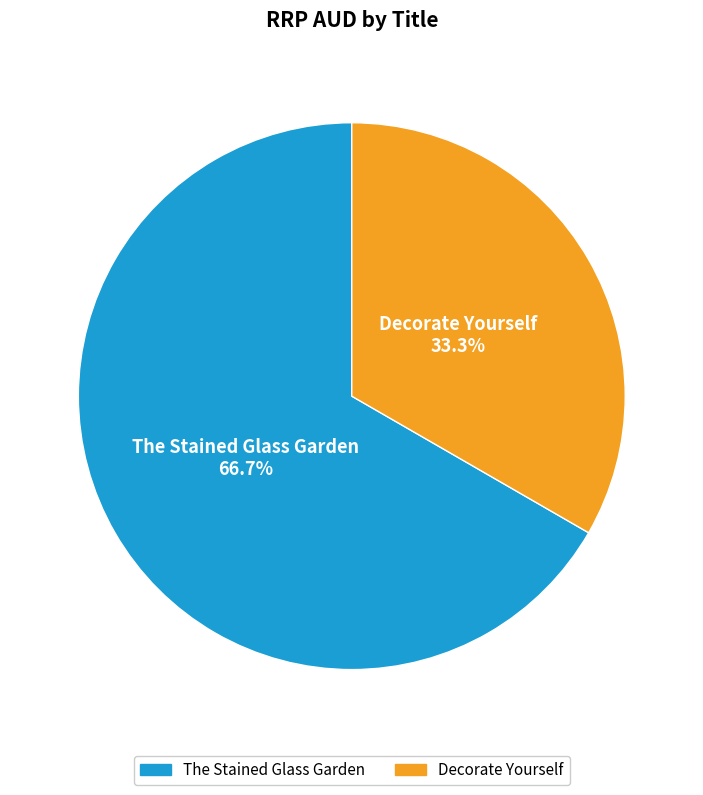

Which category has the smallest portion of the pie?

Decorate Yourself